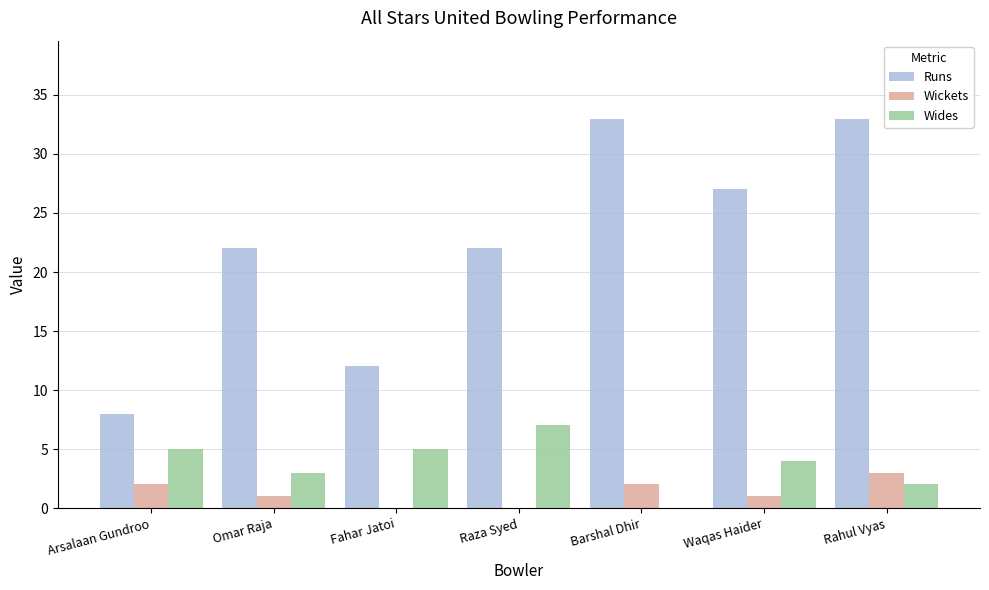

Reading left to right, list all the values displayed in this chart.

Runs: Arsalaan Gundroo=8	Omar Raja=22	Fahar Jatoi=12	Raza Syed=22	Barshal Dhir=33	Waqas Haider=27	Rahul Vyas=33
Wickets: Arsalaan Gundroo=2	Omar Raja=1	Fahar Jatoi=0	Raza Syed=0	Barshal Dhir=2	Waqas Haider=1	Rahul Vyas=3
Wides: Arsalaan Gundroo=5	Omar Raja=3	Fahar Jatoi=5	Raza Syed=7	Barshal Dhir=0	Waqas Haider=4	Rahul Vyas=2